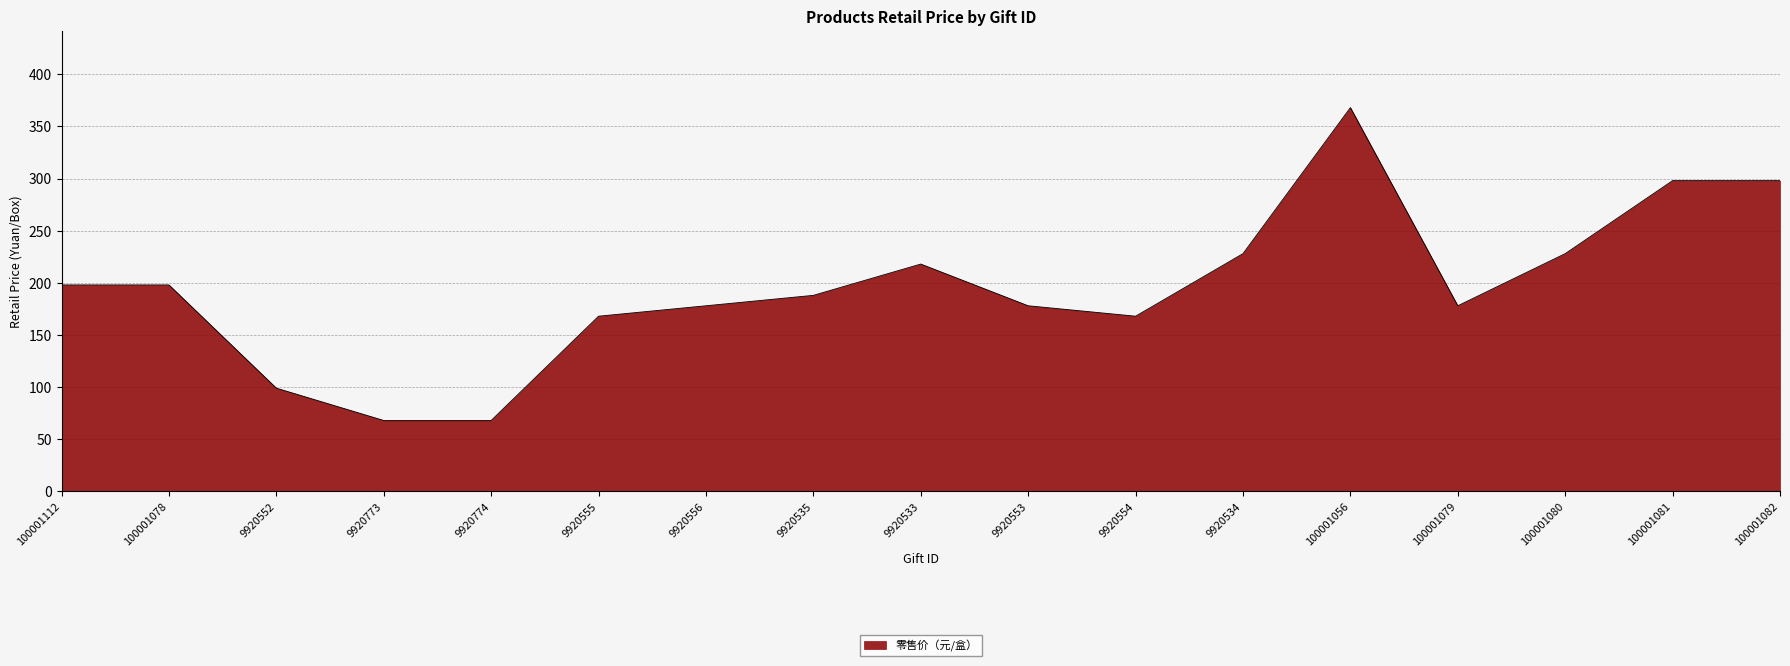

True or false: the data shows 228 at 100001080.

True